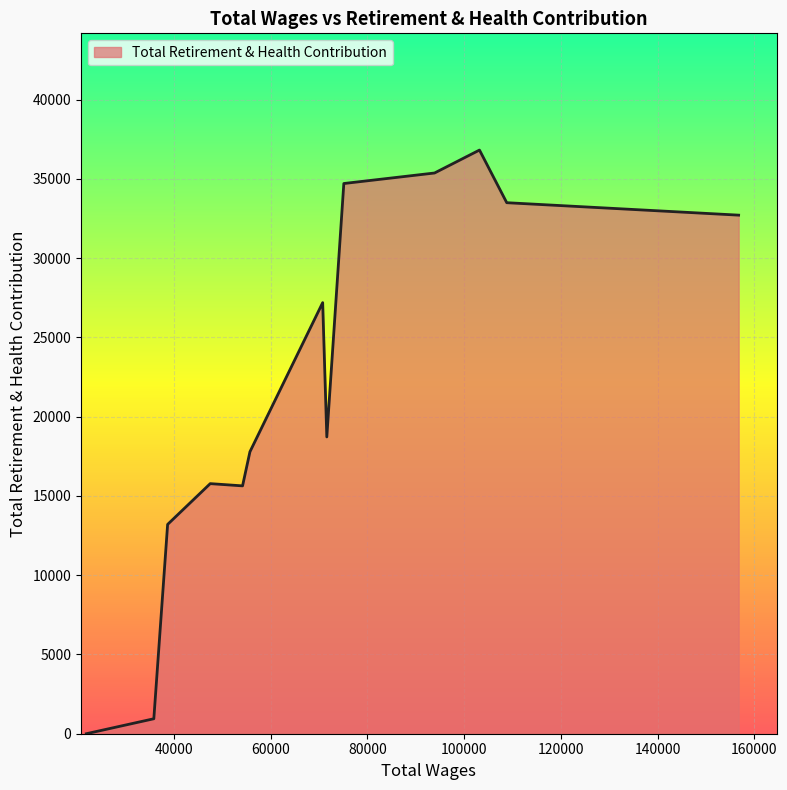

What is the maximum value shown in the chart?

36818